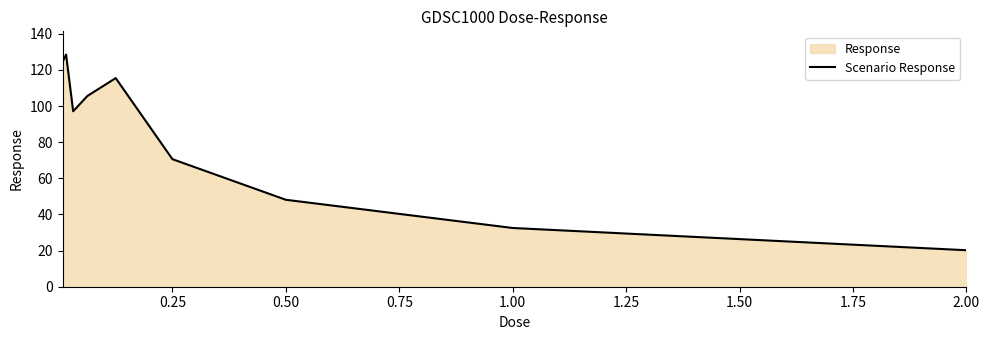

What is the maximum value shown in the chart?

128.5